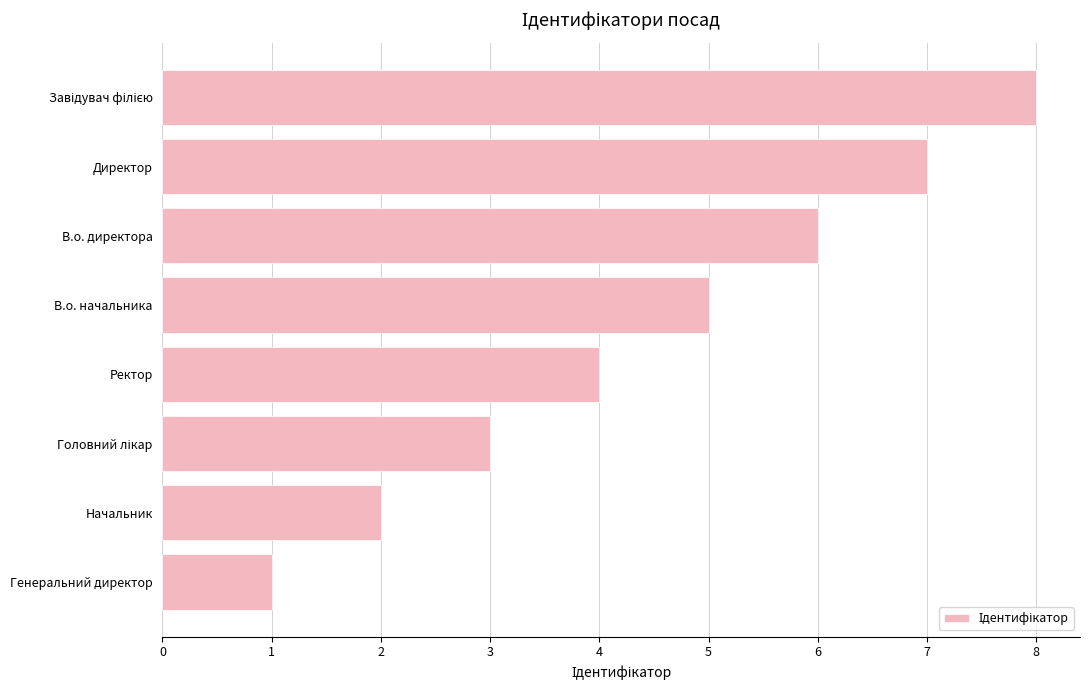

Approximately how many times larger is the value at Ректор compared to В.о. начальника?

0.8